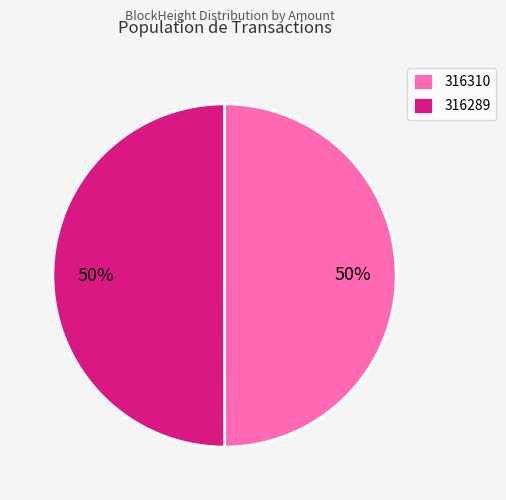

How many slices are in this pie chart?

2